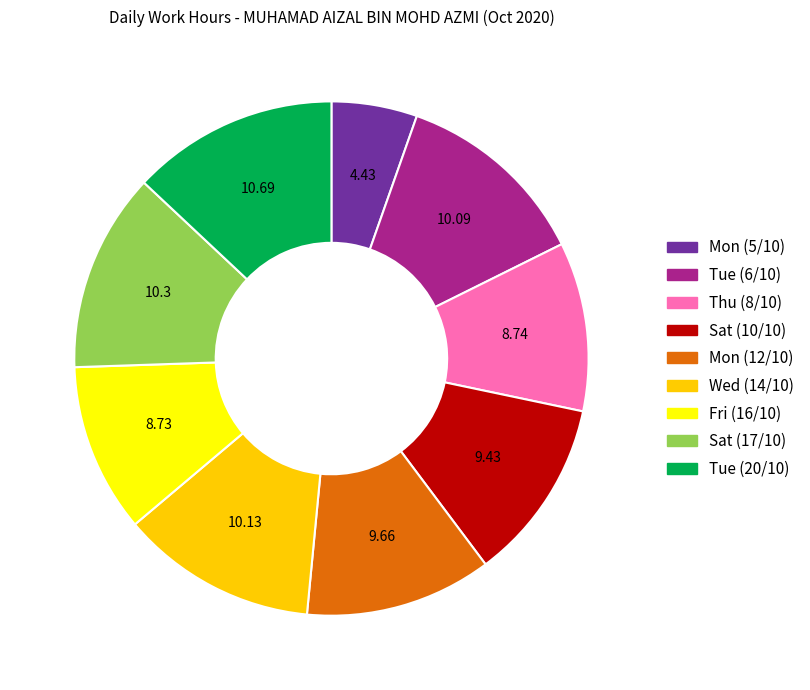

Is it true that Wed (14/10) is 12% of the pie?

True